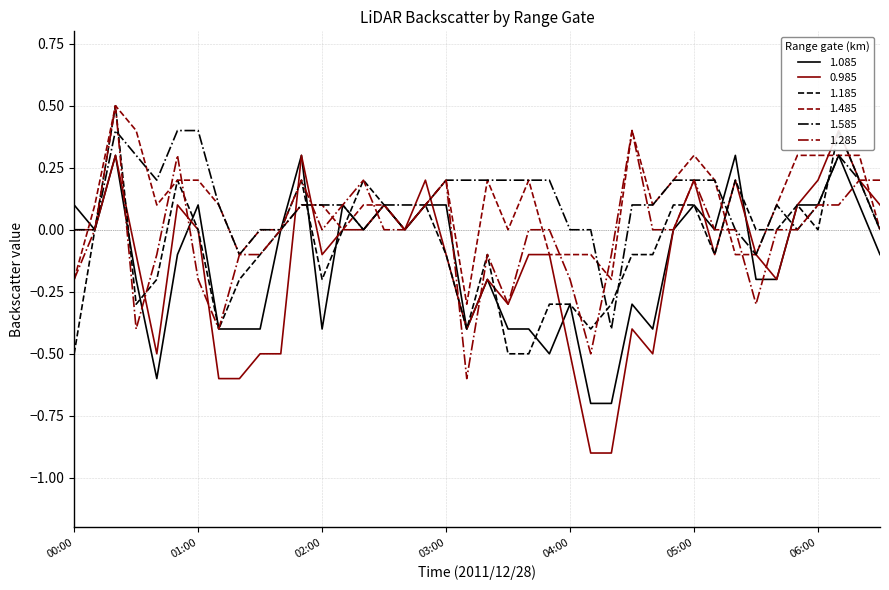

True or false: 1.485 has a value of 0.1 at 2011/12/28 04:40.

False